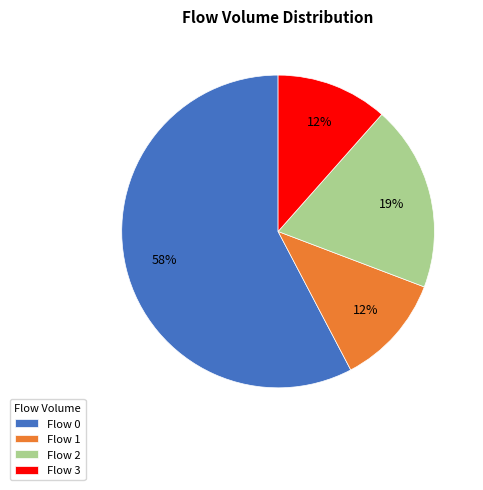

What is the largest slice in the pie chart?

Flow 0